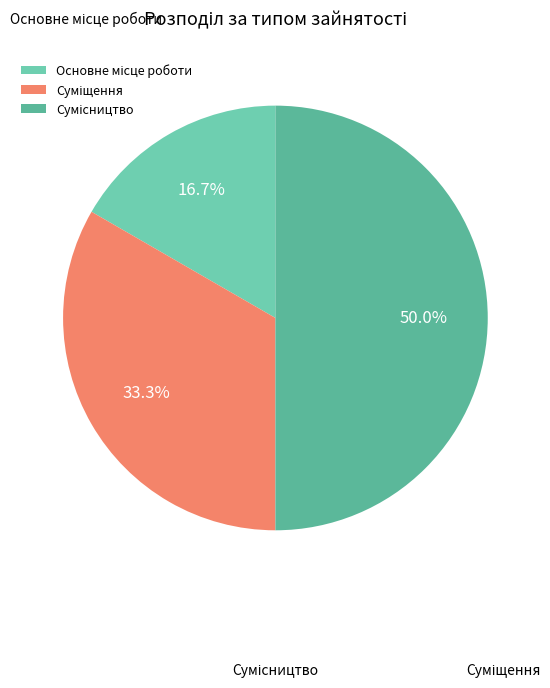

To the nearest percent, what percentage of the pie is Суміщення?

33%